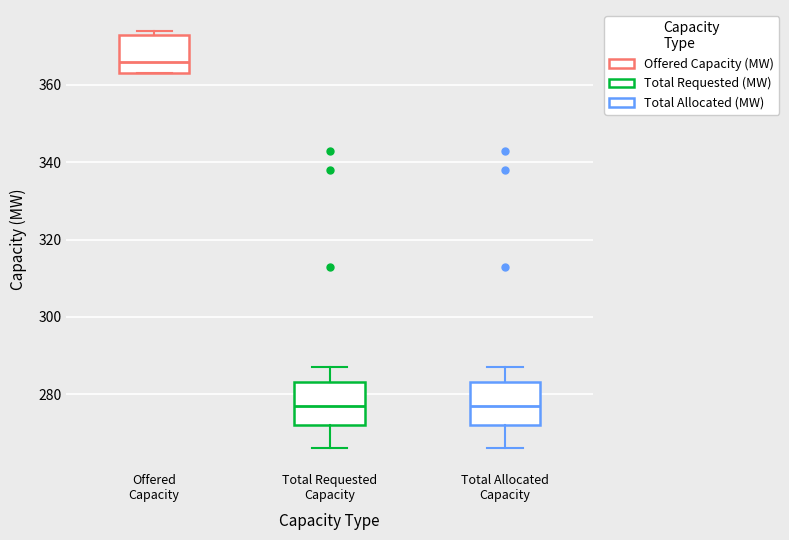

Reading left to right, transcribe this box plot: for each box, give where its median line is, the range the box spans, and where its two whiskers end, as read against the y-axis. The values are not printed on the chart, so give them approximately, as read against the axis.

Offered Capacity: median 366, box 364 to 374, whiskers 364 to 374 (just above the box's upper edge)
Total Requested Capacity: median 278, box 272 to 284, whiskers 266 to 288
Total Allocated Capacity: median 278, box 272 to 284, whiskers 266 to 288